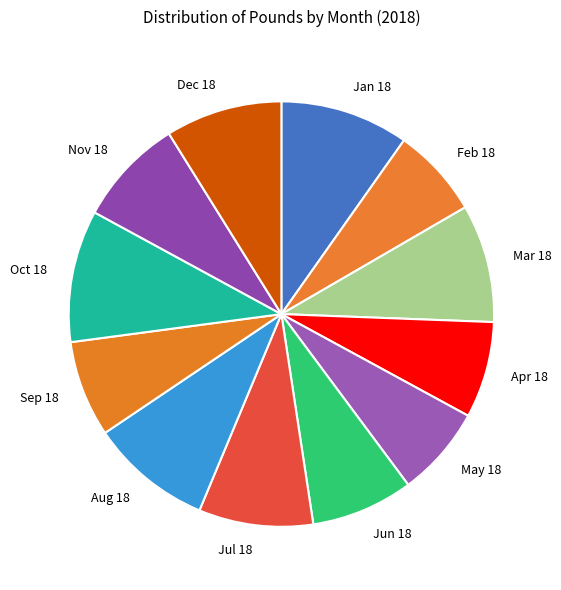

Combined, do Oct 18 and Nov 18 account for over 50%?

No